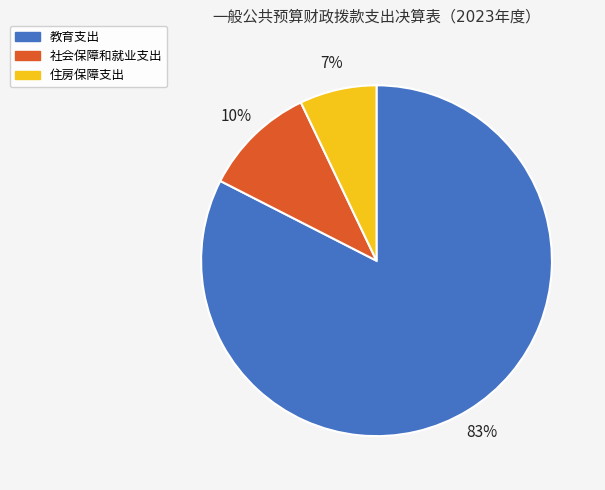

Does any single category account for the majority?

Yes